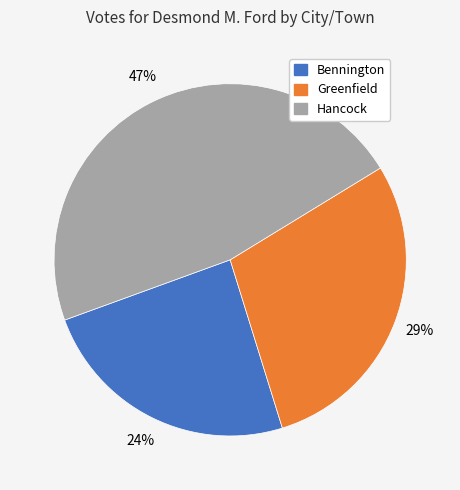

Which has a higher value, Bennington or Greenfield?

Greenfield